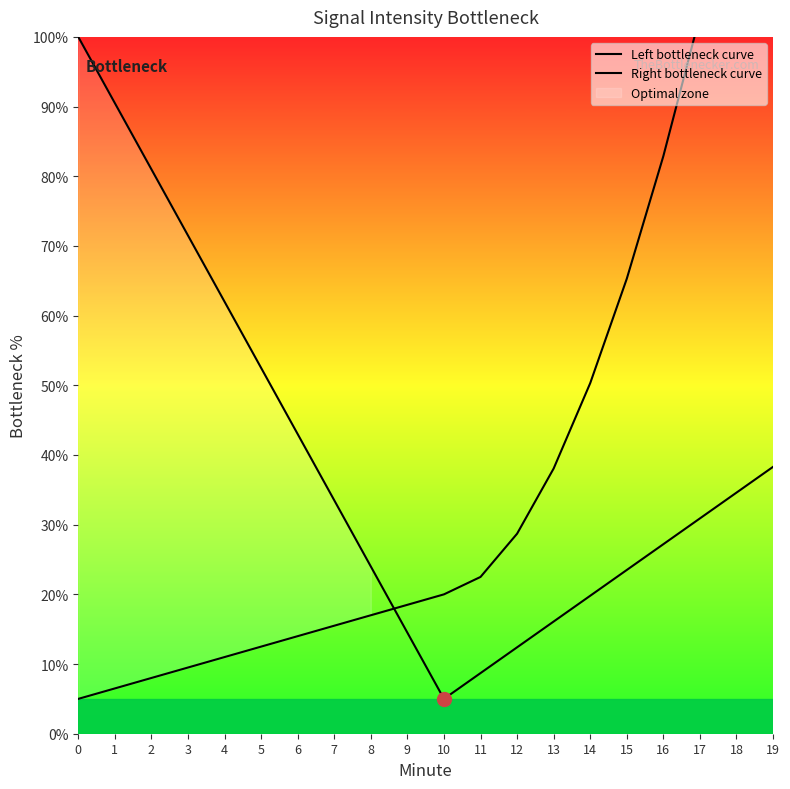

Is the value of Right bottleneck curve at 12 greater than the value of Left bottleneck curve at 9?

Yes